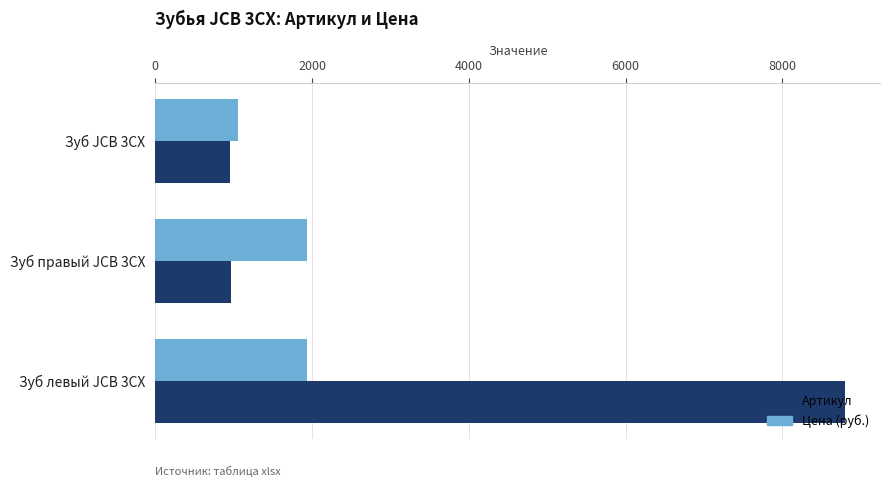

What is the total value across all series at Зуб правый JCB 3CX?

2897